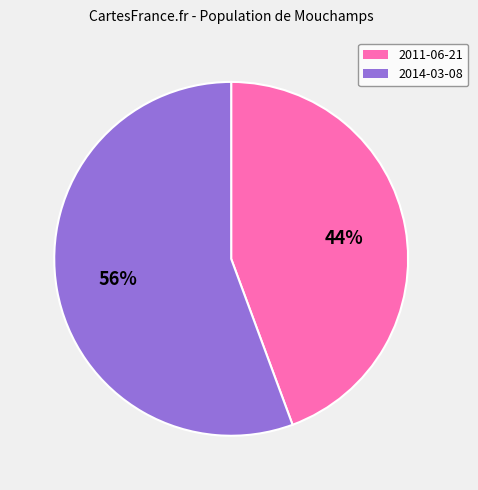

Rank the categories by value from lowest to highest.

2011-06-21, 2014-03-08